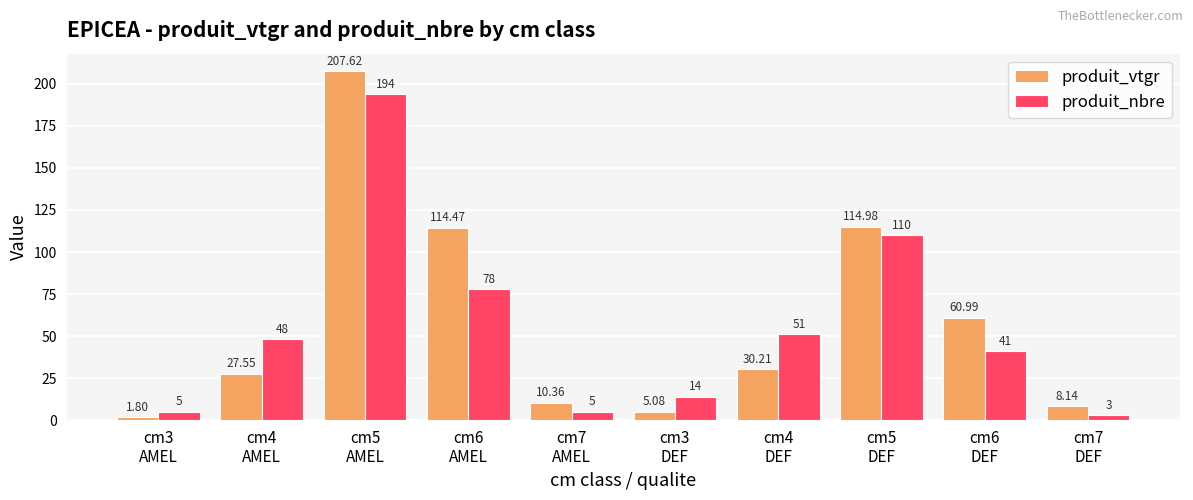

What value does the produit_nbre series have at cm6
DEF?

41.0